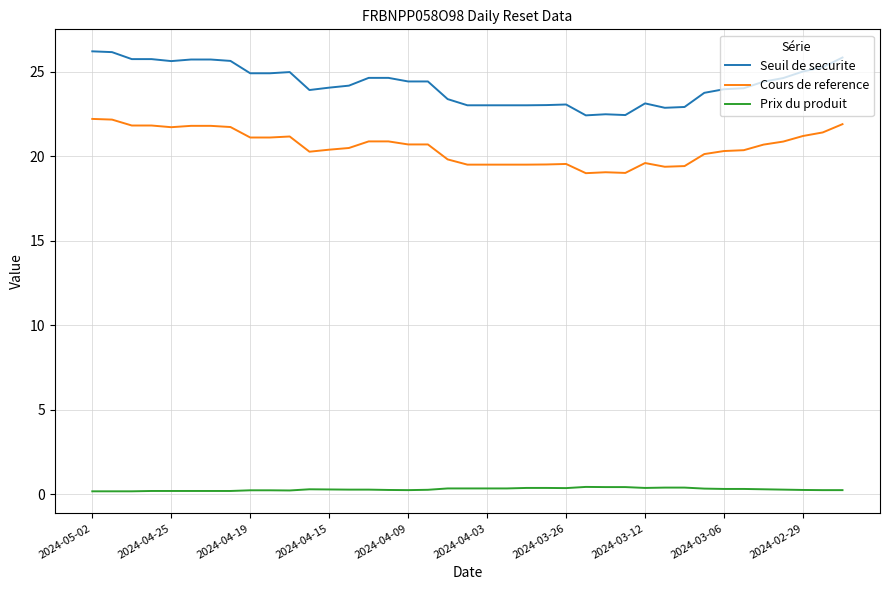

True or false: Prix du produit and Cours de reference cross at least once.

False